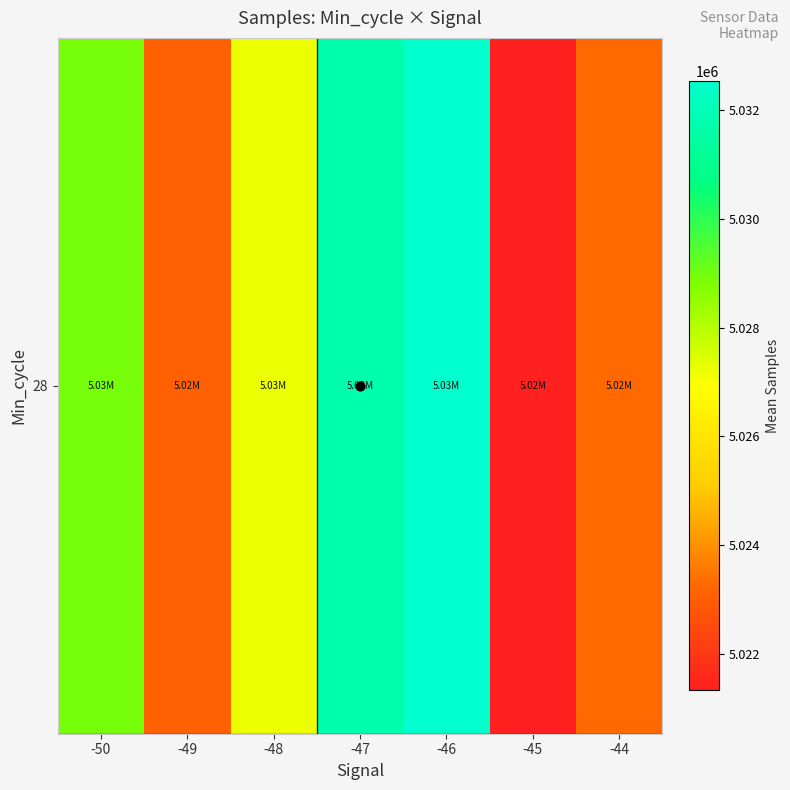

True or false: the data shows 7283638.3 at -48.

False